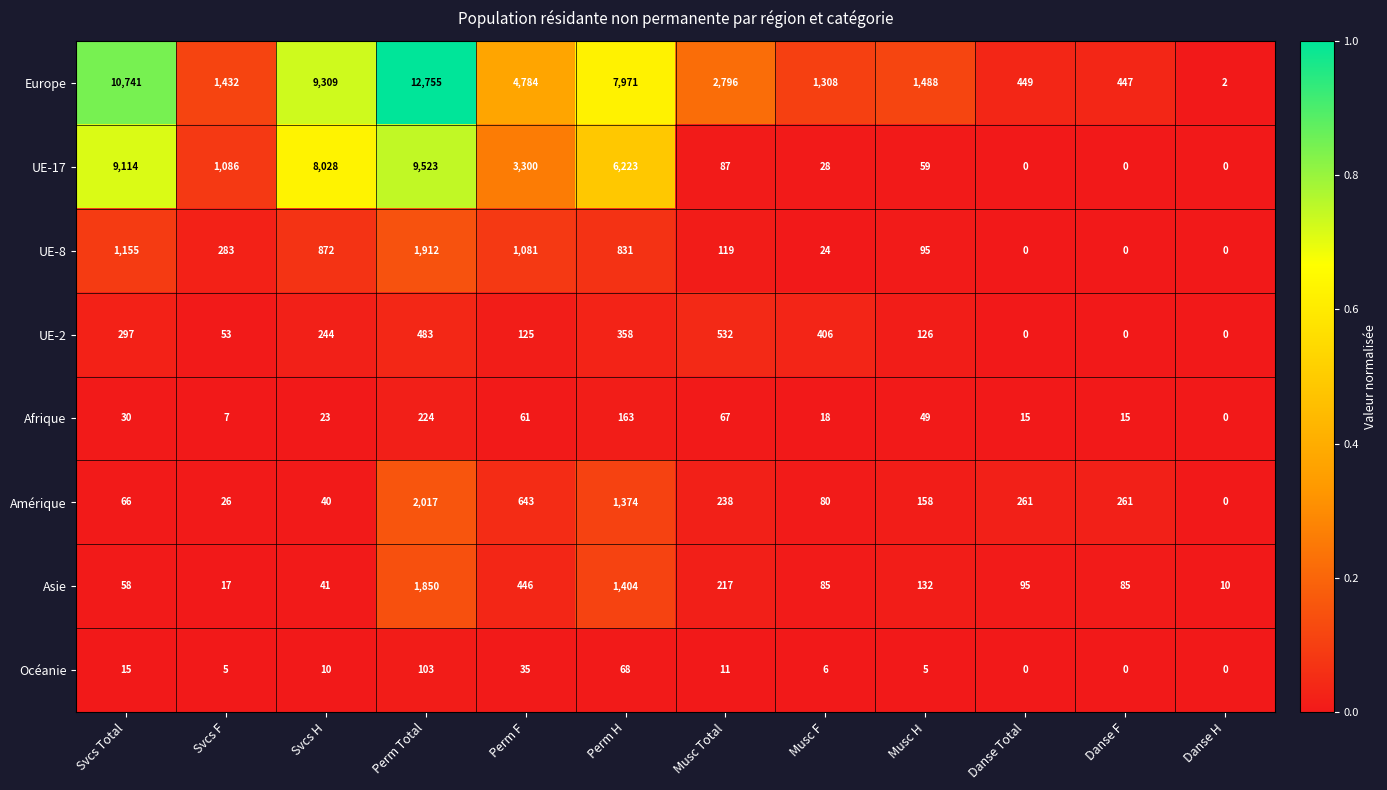

What is the difference between the UE-17 values at Perm H and Musc Total?

6136